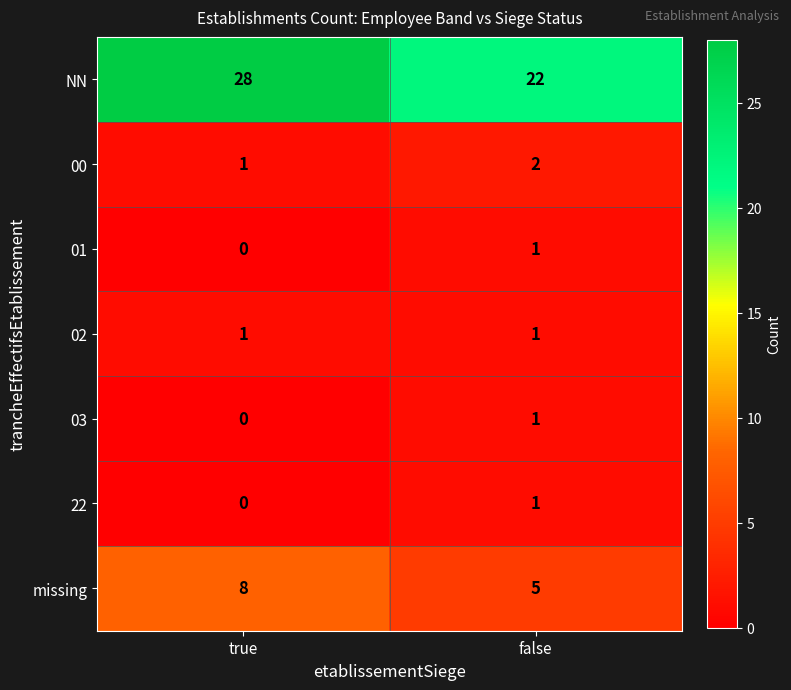

At which category is the sum across all series the highest?

true